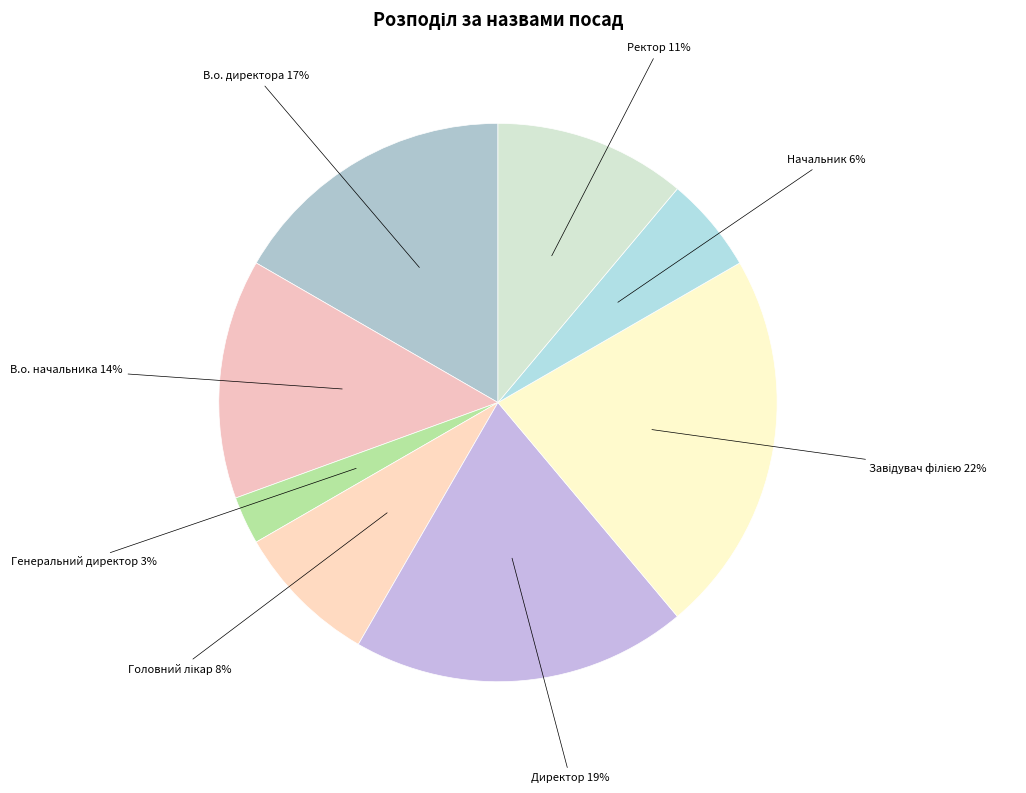

To the nearest percent, what percentage of the pie is Ректор?

11%